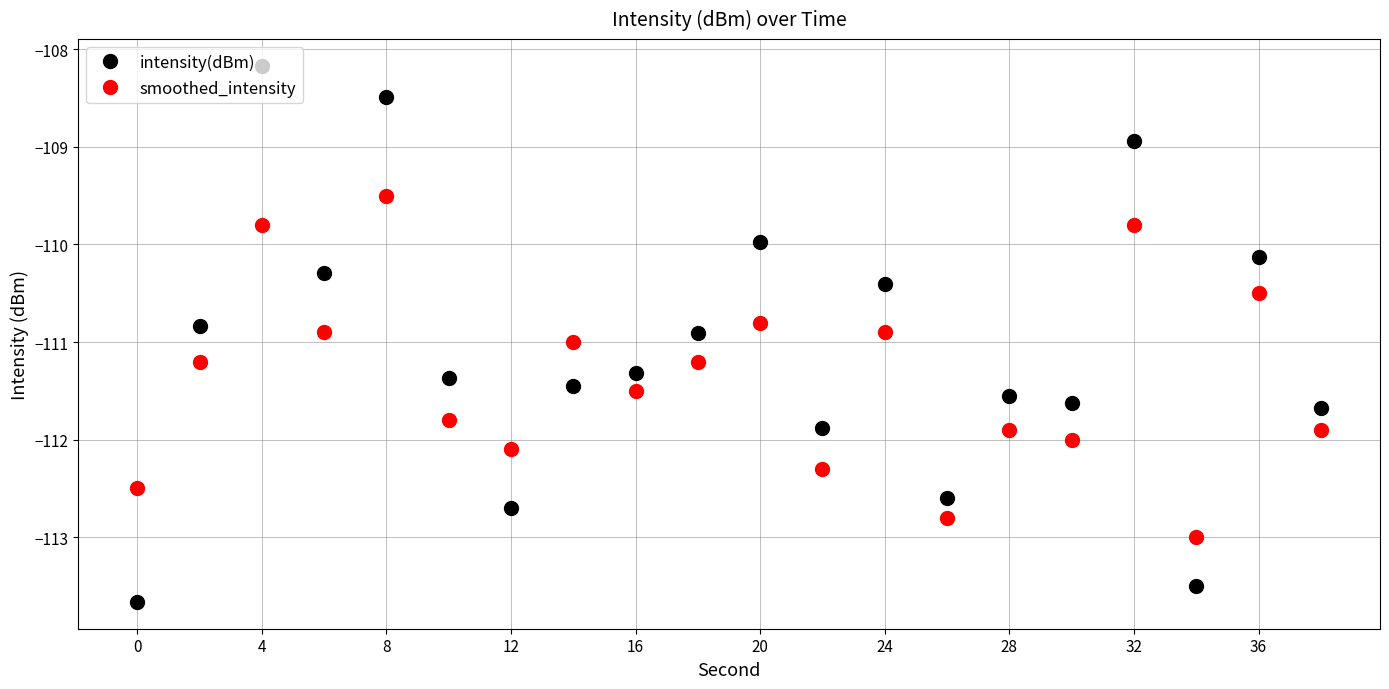

Which series has the largest range (max minus min)?

intensity(dBm)